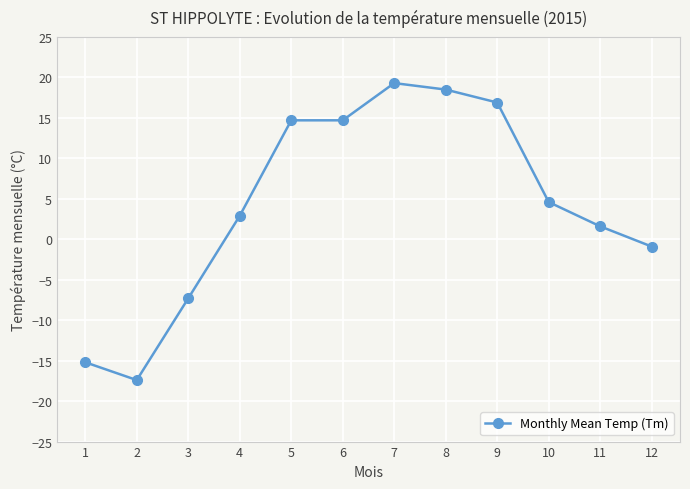

What is the difference between the maximum and second lowest values?

34.5